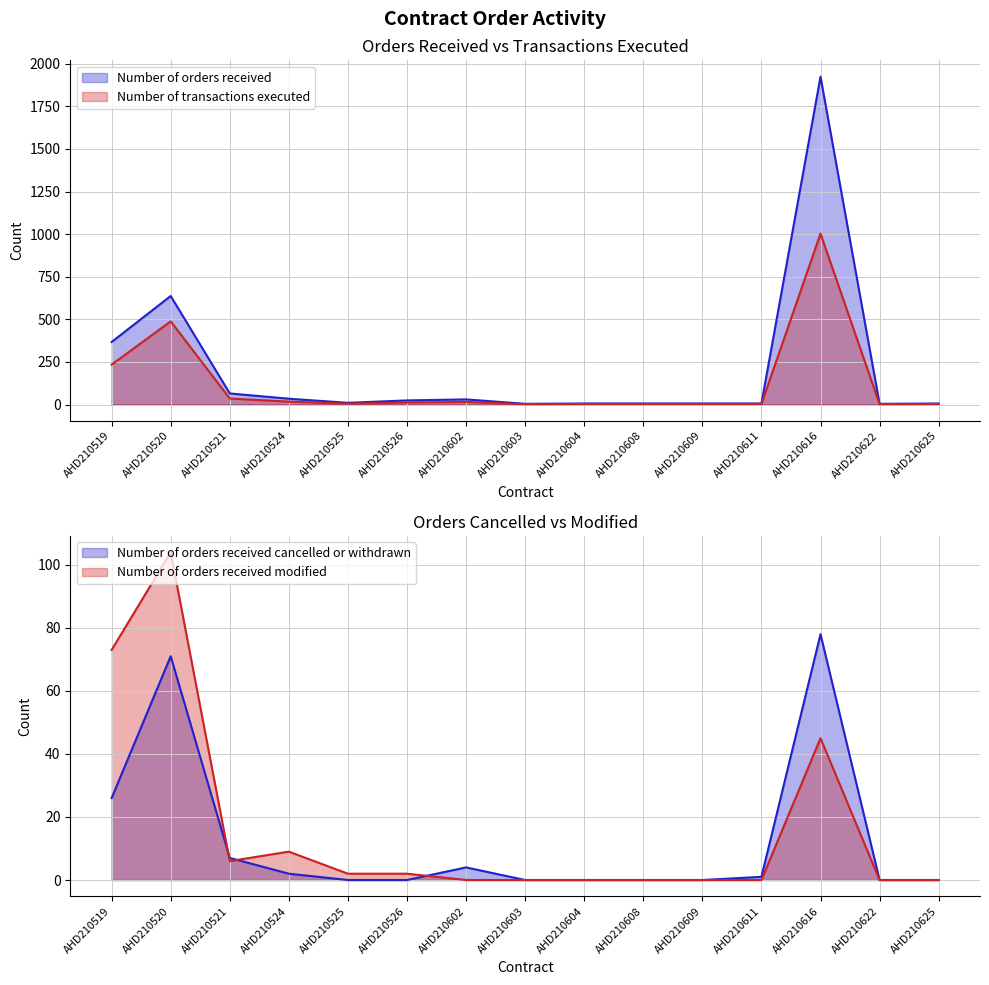

Reading right to left, list all the values displayed in this chart.

Number of orders received: 6	4	1924	6	6	6	6	4	30	24	10	34	65	637	367
Number of transactions executed: 3	2	1003	3	3	3	3	2	15	12	5	17	35	488	234
Number of orders received cancelled or withdrawn: 0	0	78	1	0	0	0	0	4	0	0	2	7	71	26
Number of orders received modified: 0	0	45	0	0	0	0	0	0	2	2	9	6	104	73